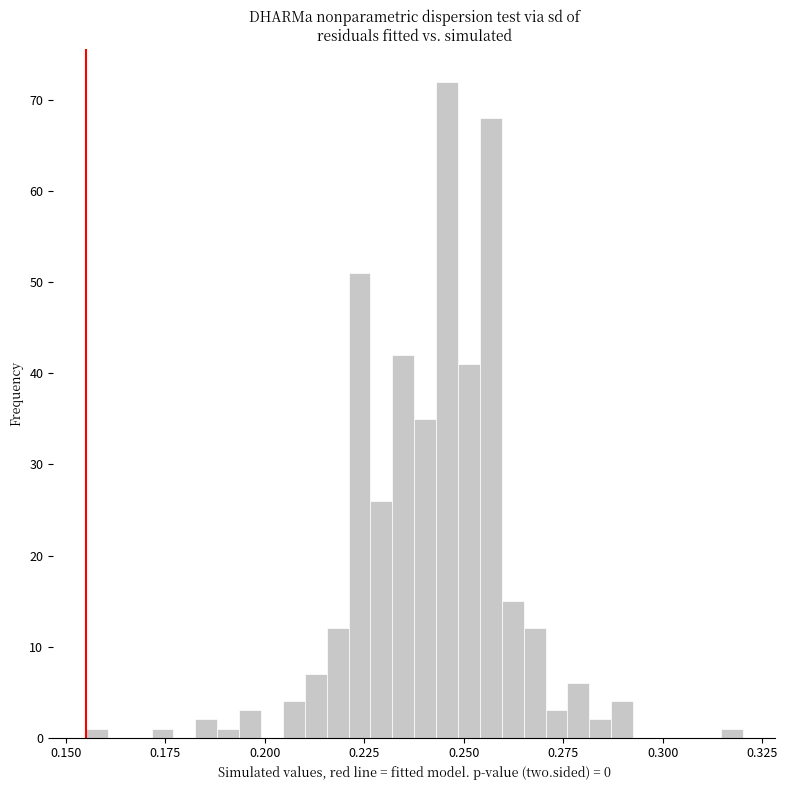

Read against the x-axis, roughly where is the centre of the tallest bar?

0.245